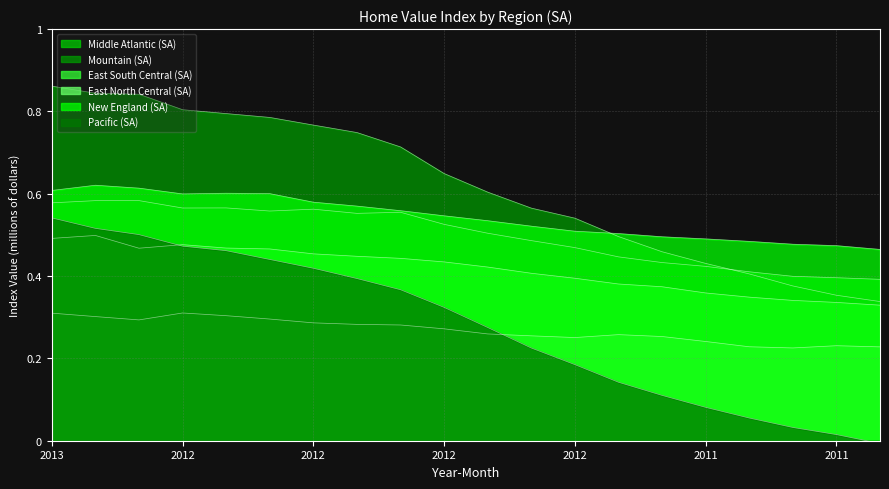

What is the approximate value of Middle Atlantic (SA) at 201112?

0.4